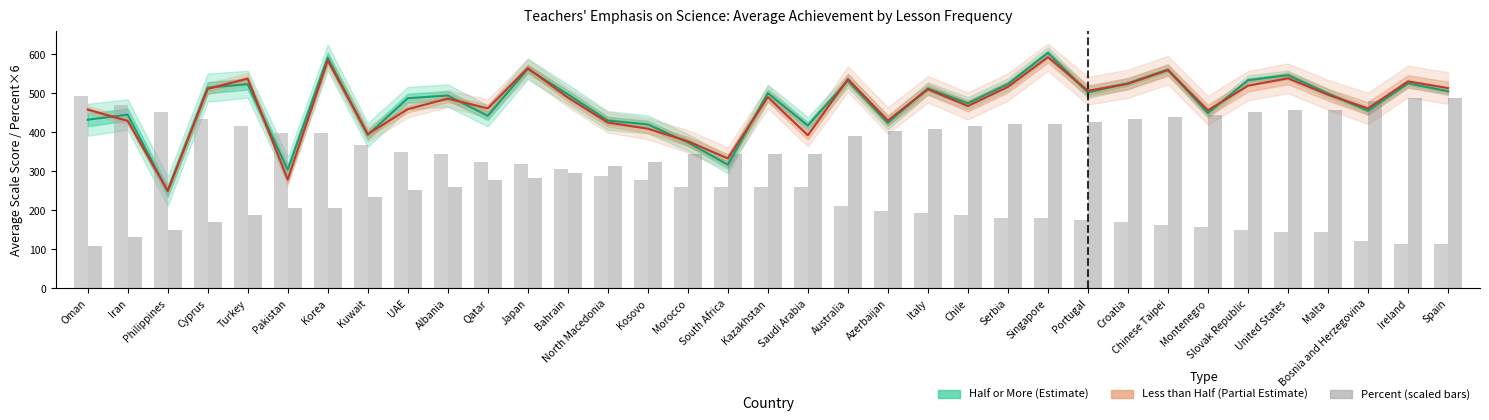

Which series changed the most between Iran and Portugal?

Pct Half or More (scaled)